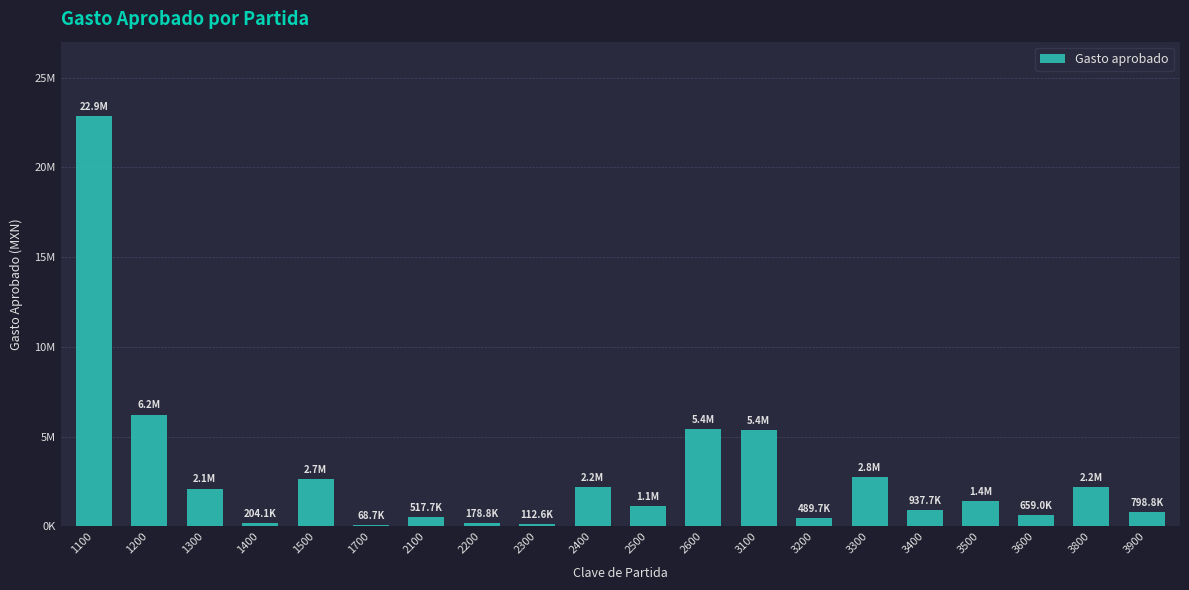

What is the maximum value shown in the chart?

22890728.9